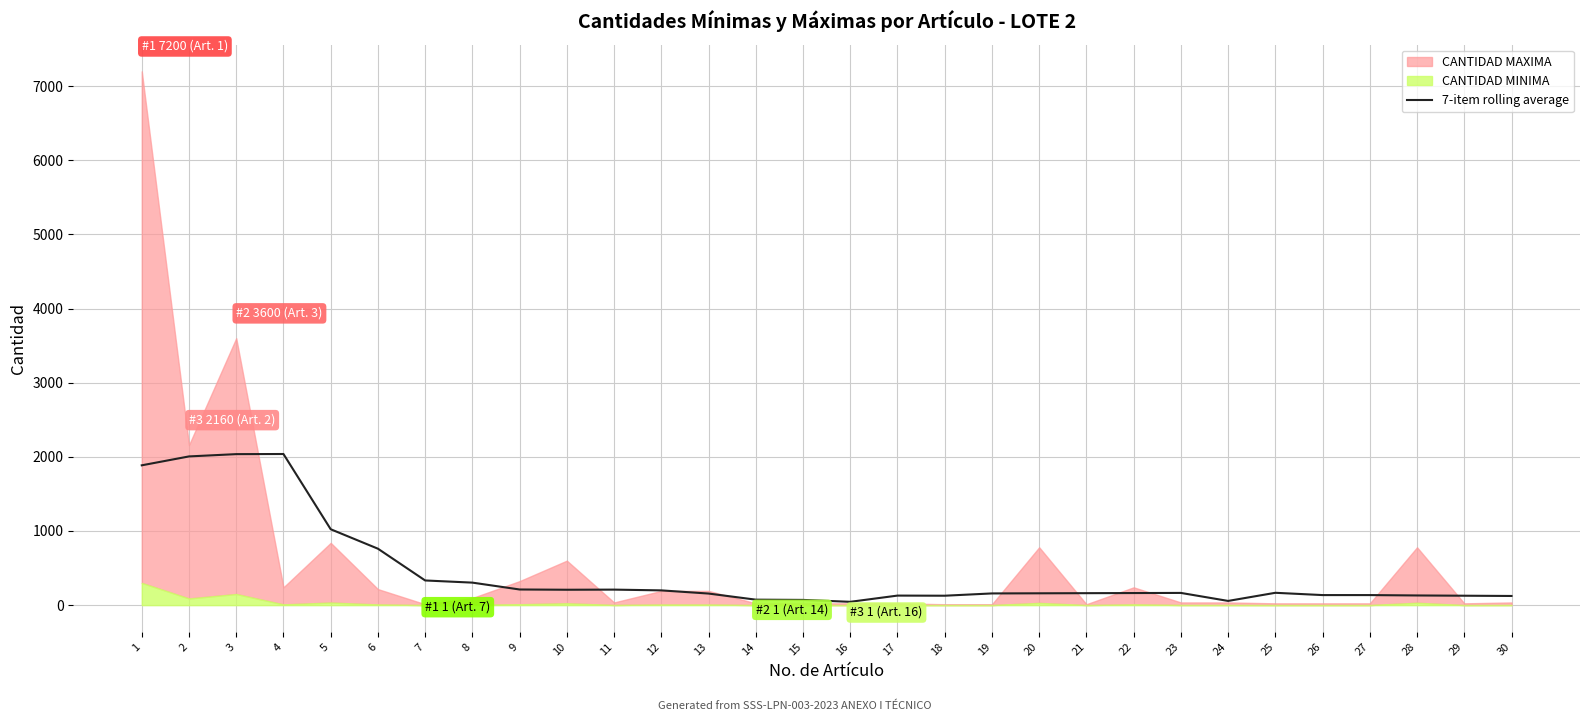

True or false: the data has more than 2 interior local peaks.

True